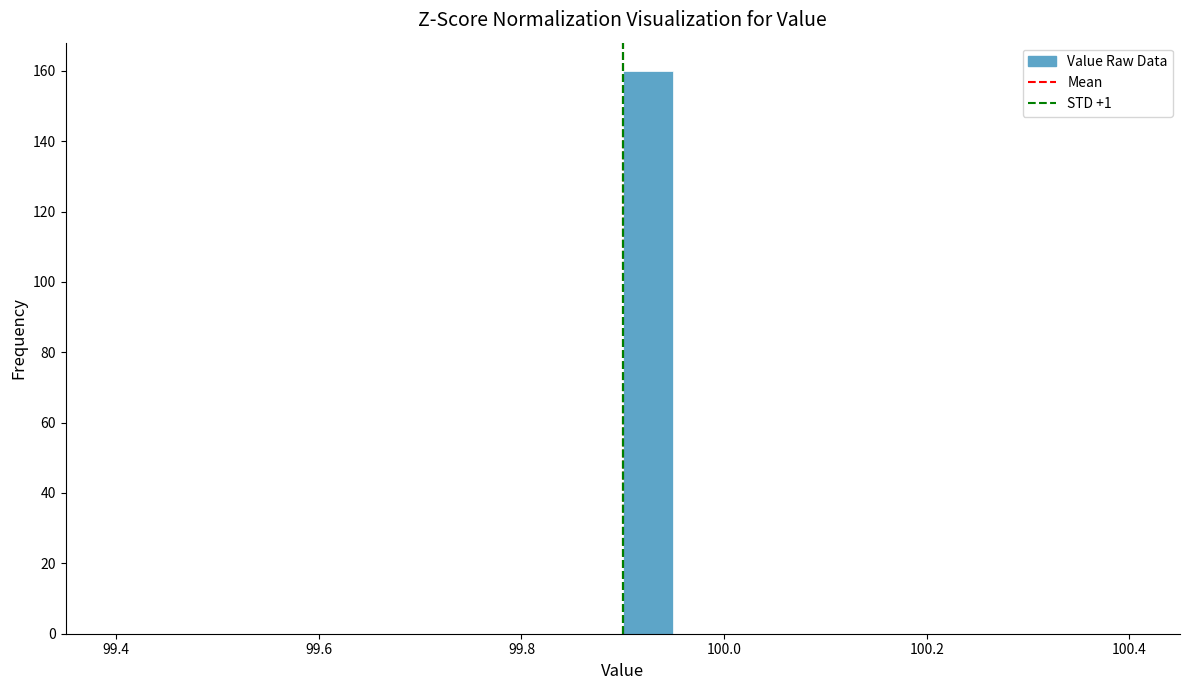

Read against the x-axis, roughly where is the centre of the tallest bar?

99.92